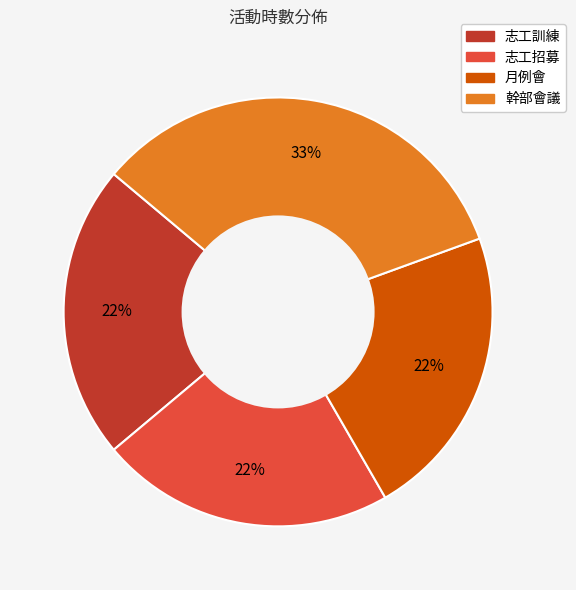

To the nearest percent, what portion does 志工訓練 represent?

22%